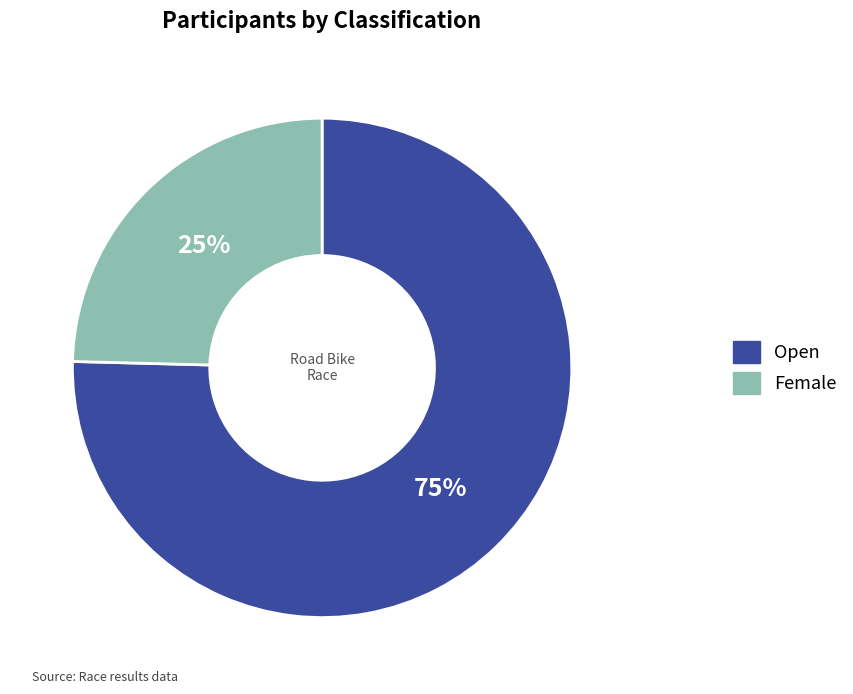

Which category has the smallest portion of the pie?

Female